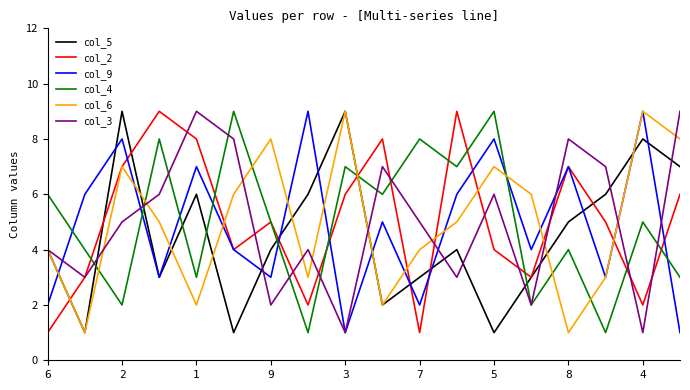

What is the maximum value for col_2?

9